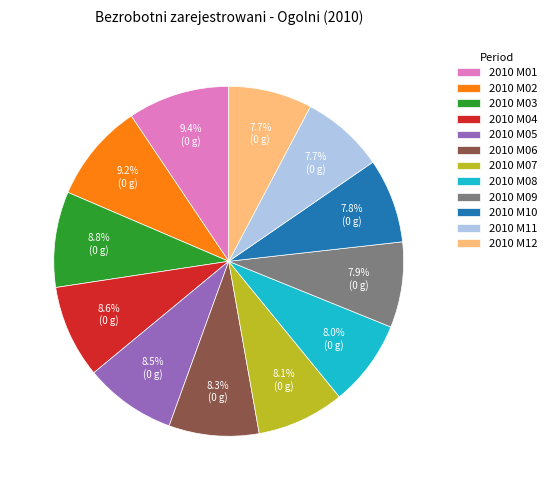

Which has a higher value, 2010 M08 or 2010 M02?

2010 M02